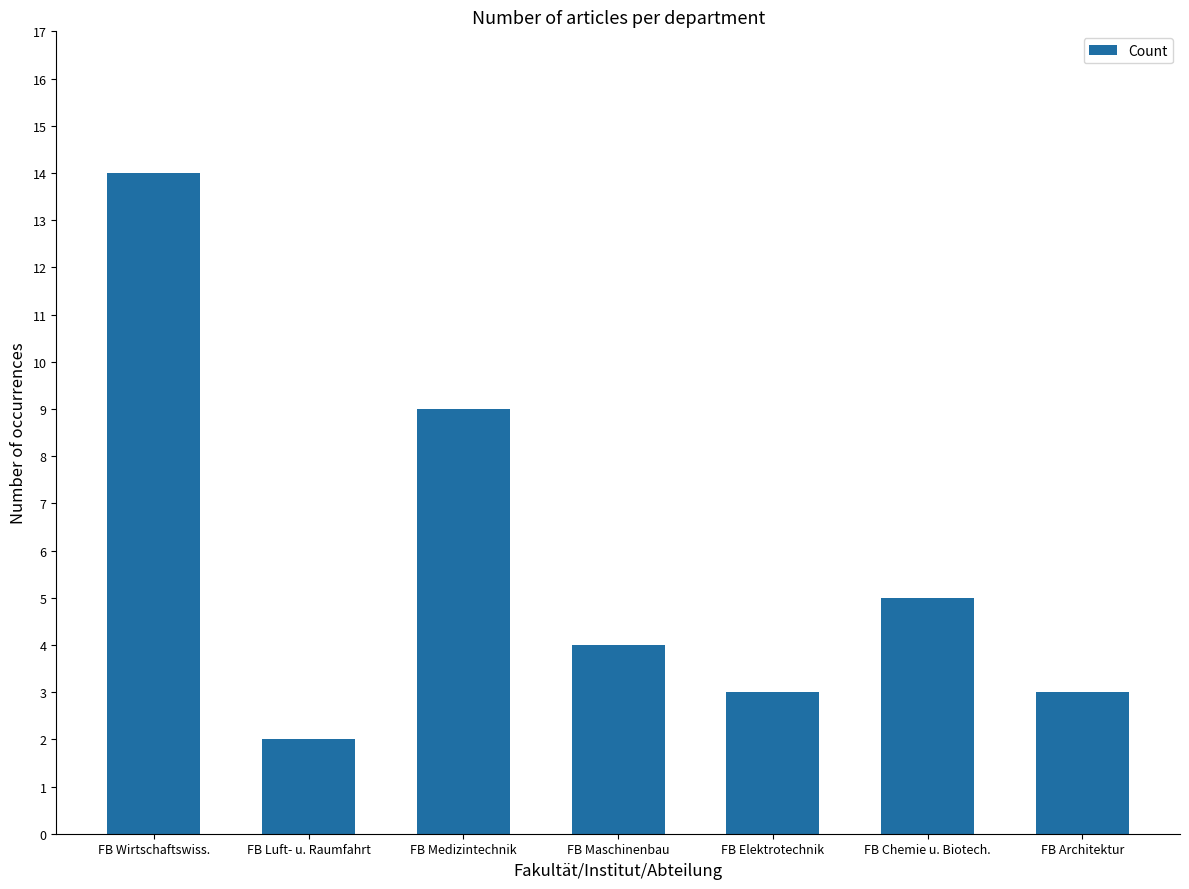

Reading right to left, extract all data points from this chart.

FB Architektur=3	FB Chemie u. Biotech.=5	FB Elektrotechnik=3	FB Maschinenbau=4	FB Medizintechnik=9	FB Luft- u. Raumfahrt=2	FB Wirtschaftswiss.=14